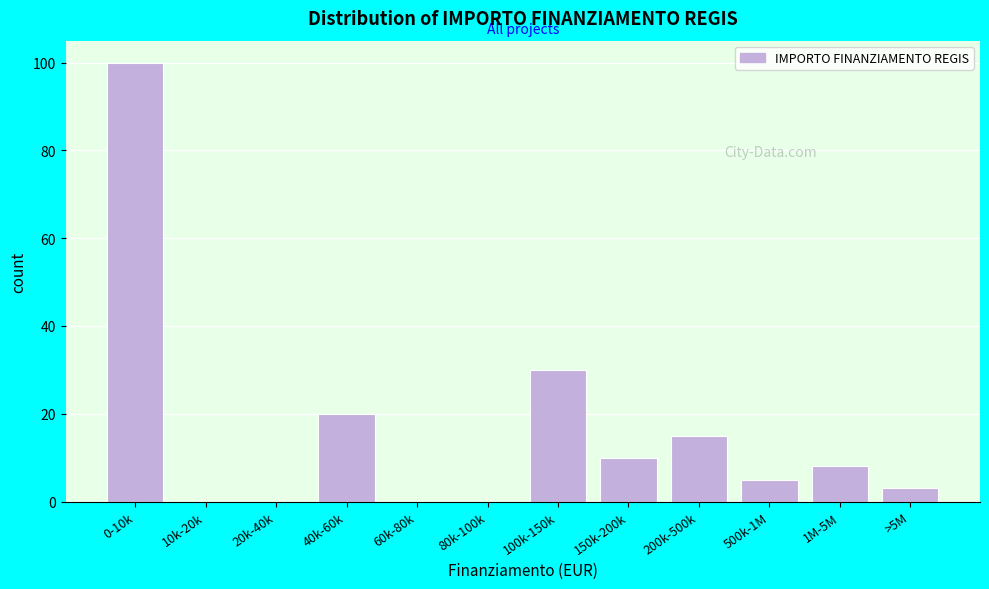

Reading left to right, extract all data points from this chart.

0-10k=100	10k-20k=0	20k-40k=0	40k-60k=20	60k-80k=0	80k-100k=0	100k-150k=30	150k-200k=10	200k-500k=15	500k-1M=5	1M-5M=8	>5M=3